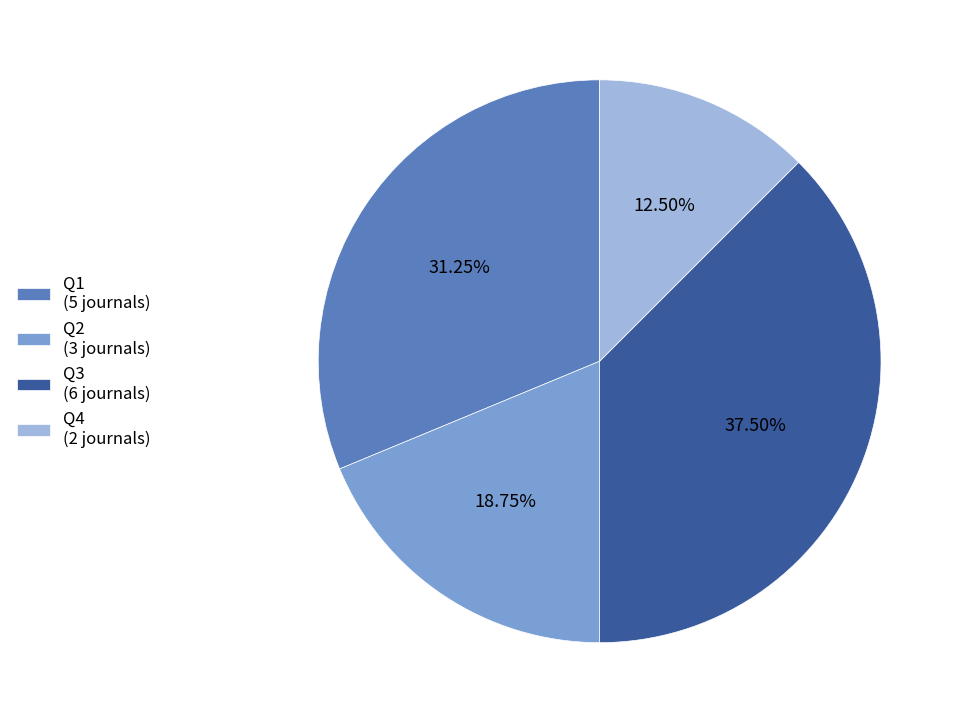

Is it true that Q2 is 31% of the pie?

False